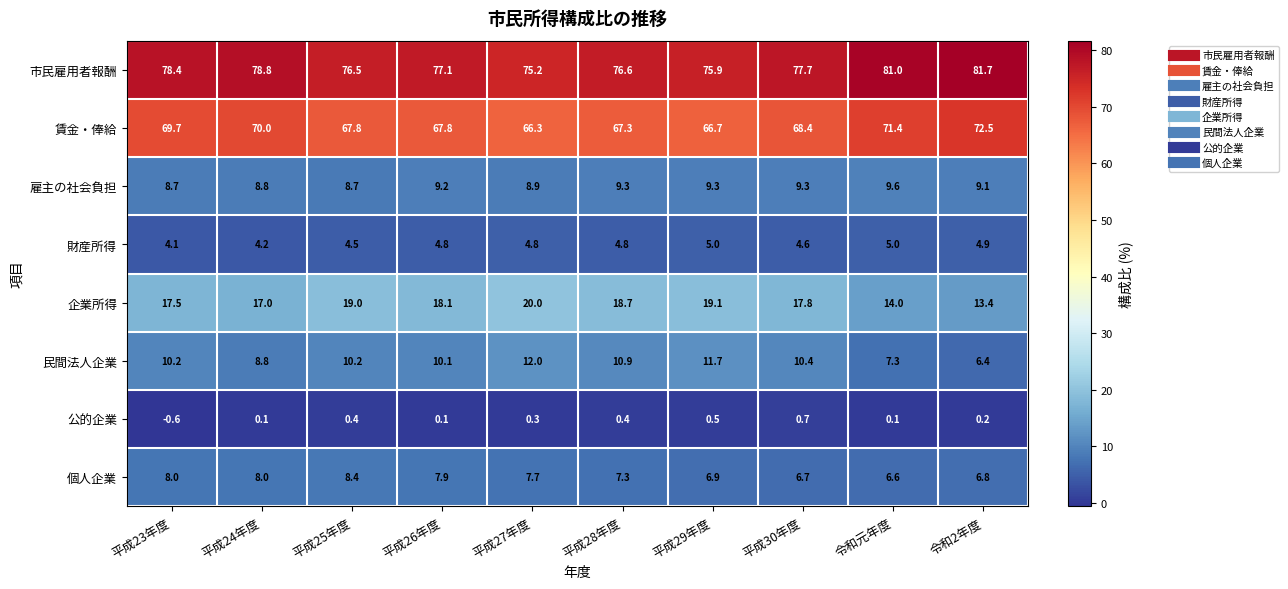

At which label is 賃金・俸給 closest to 69?

平成30年度